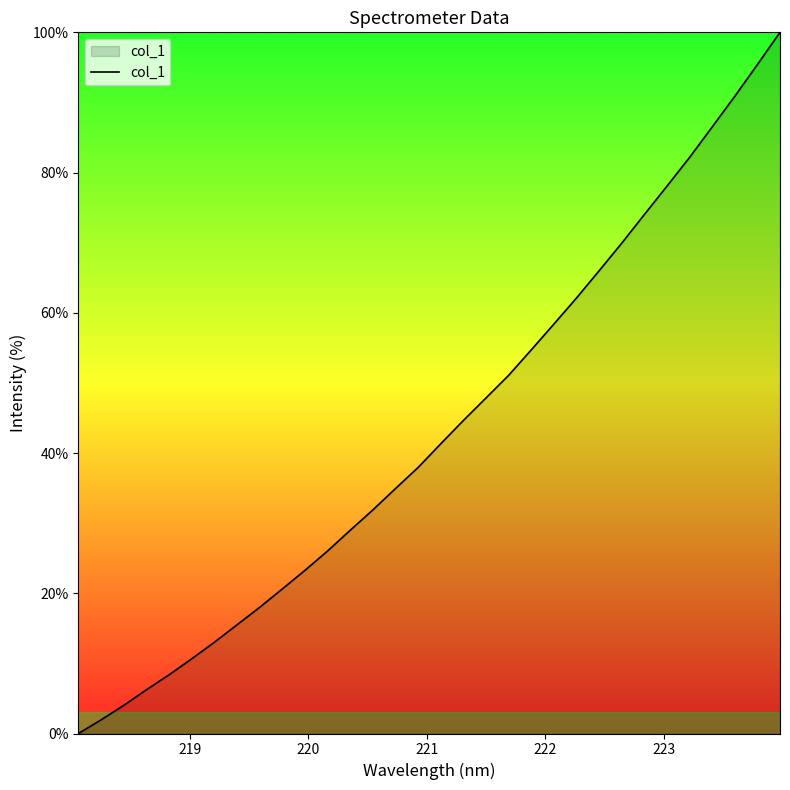

What is the maximum value shown in the chart?

100.0